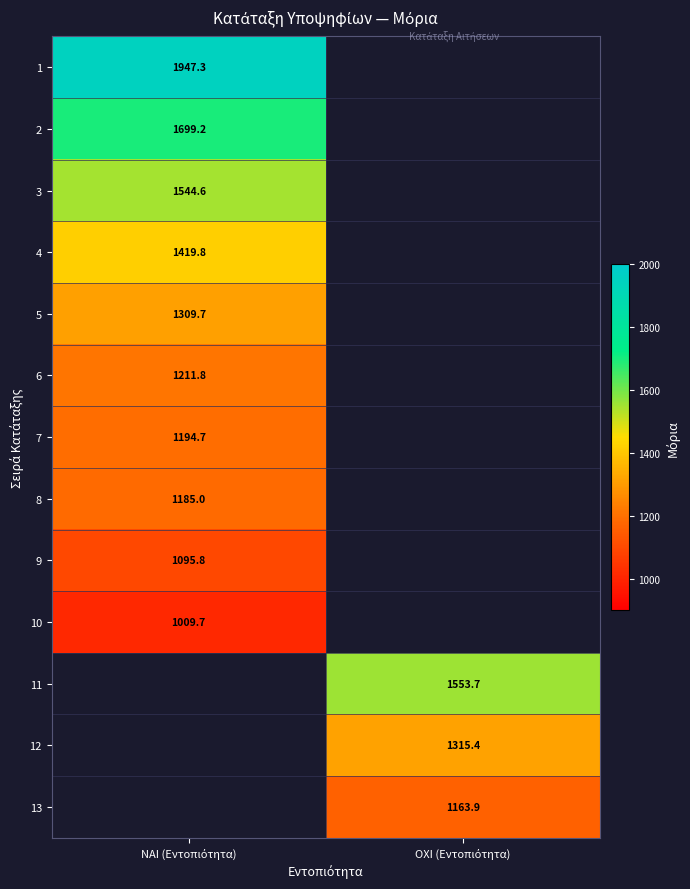

Where does the 13 series first go above 1163?

ΟΧΙ (Εντοπιότητα)